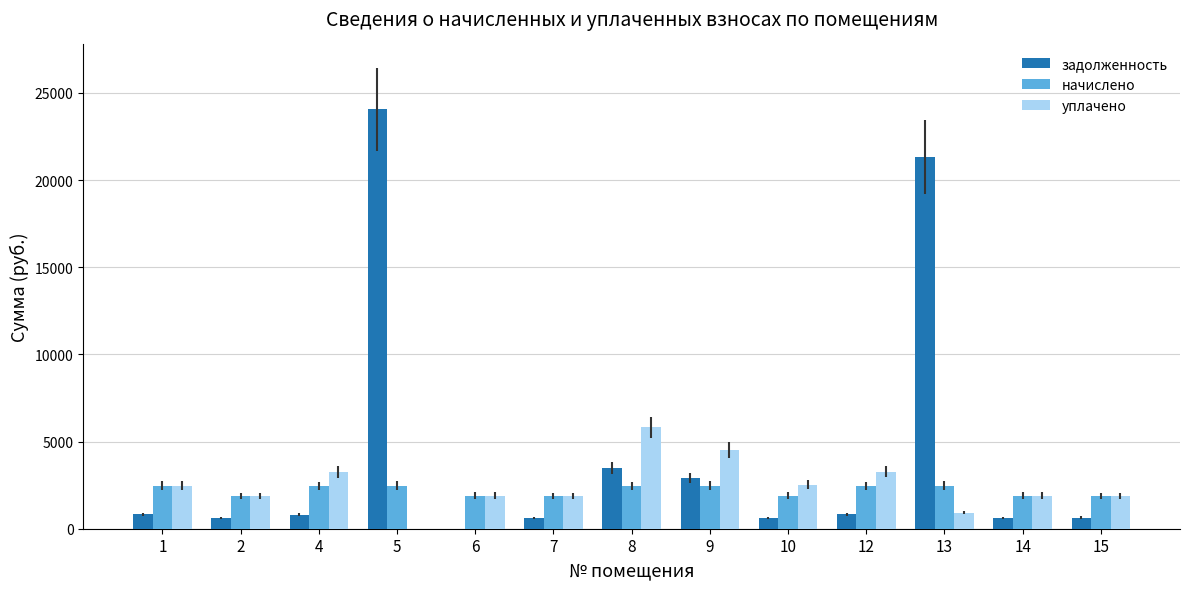

Which series changed the most between 6 and 14?

задолженность